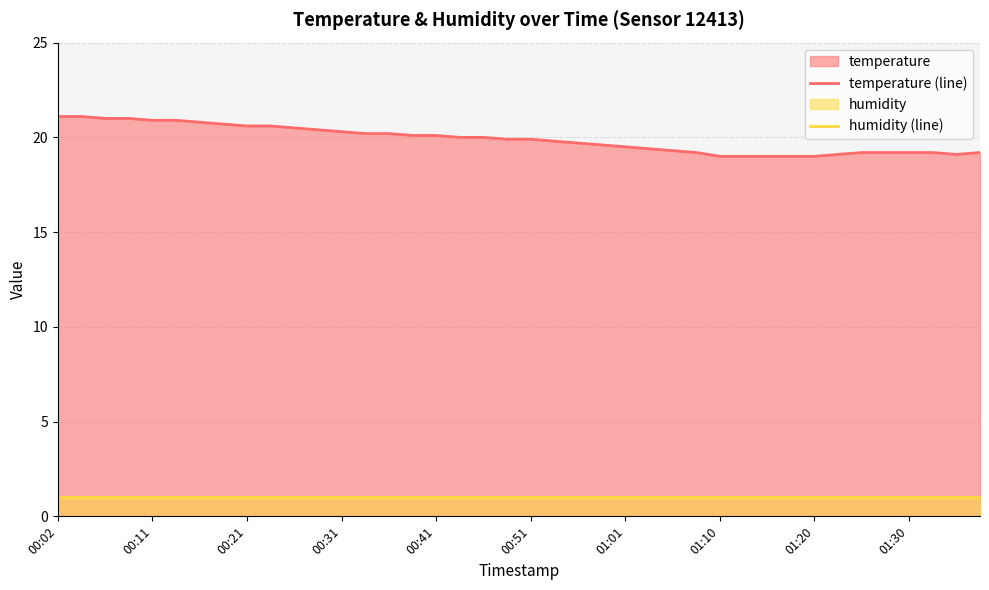

True or false: humidity (line) and temperature (line) intersect in this chart.

False